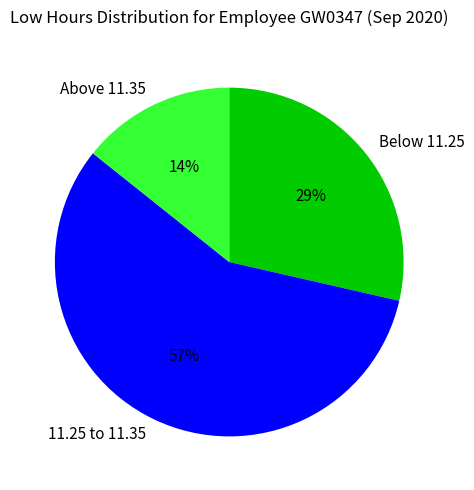

Which category has the biggest portion of the pie?

11.25 to 11.35